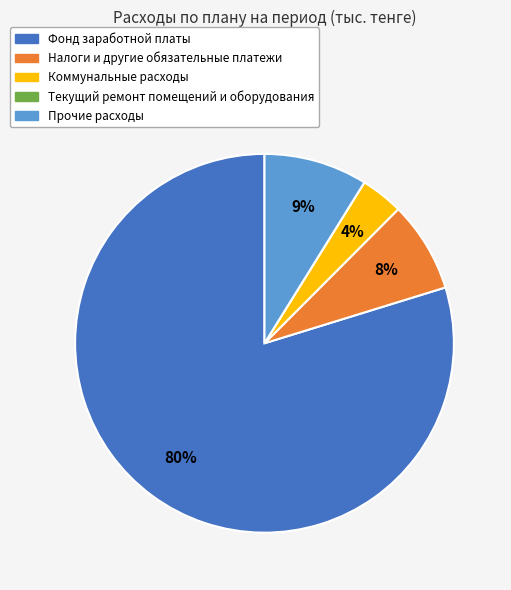

Between Налоги и другие обязательные платежи and Коммунальные расходы, which is larger?

Налоги и другие обязательные платежи